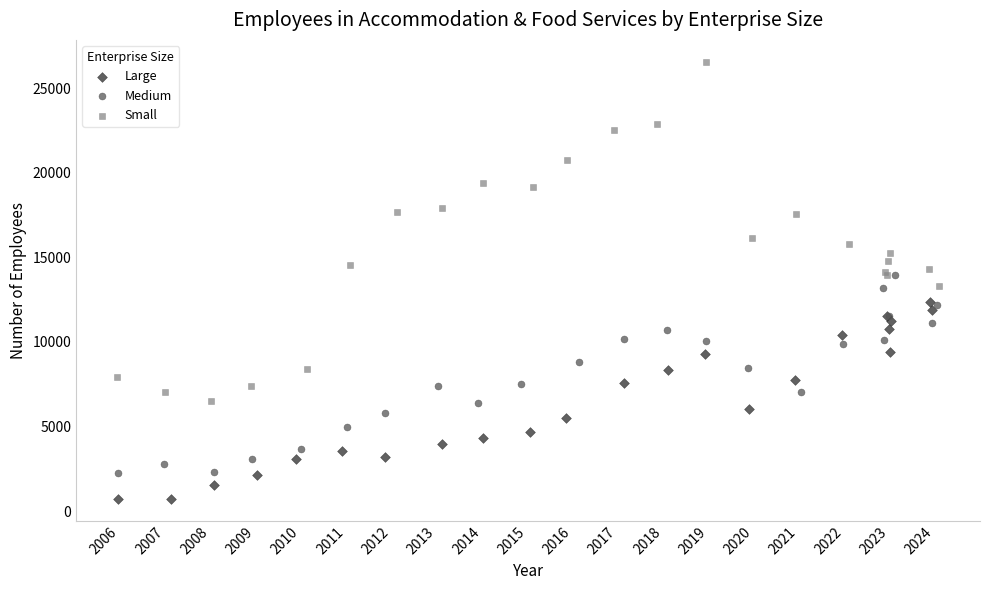

Which series has the widest spread of Y values?

Small